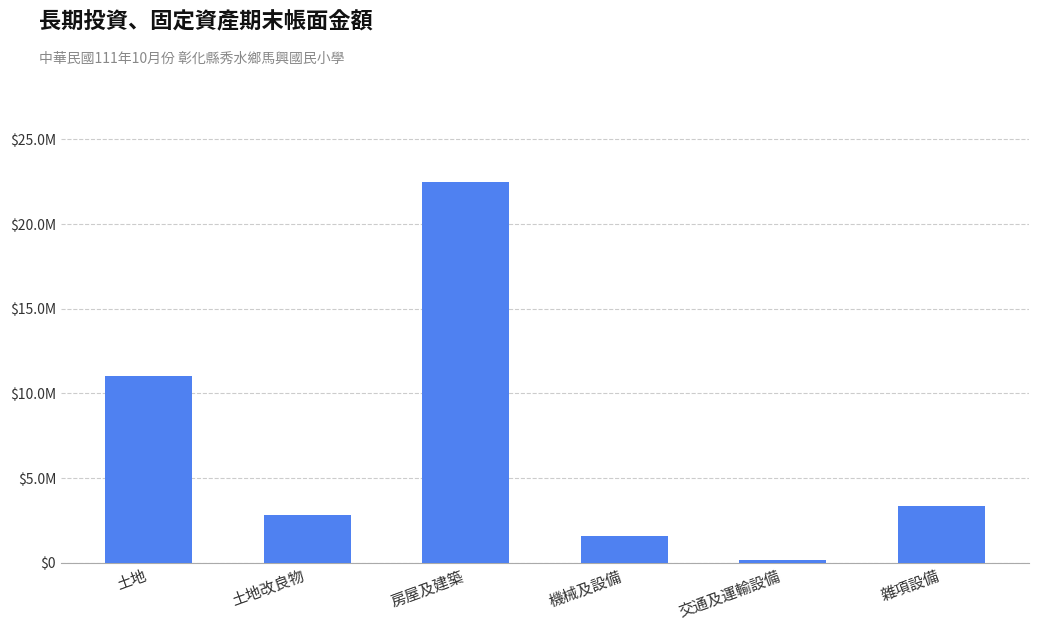

Approximately how many times larger is the value at 雜項設備 compared to 土地?

0.3